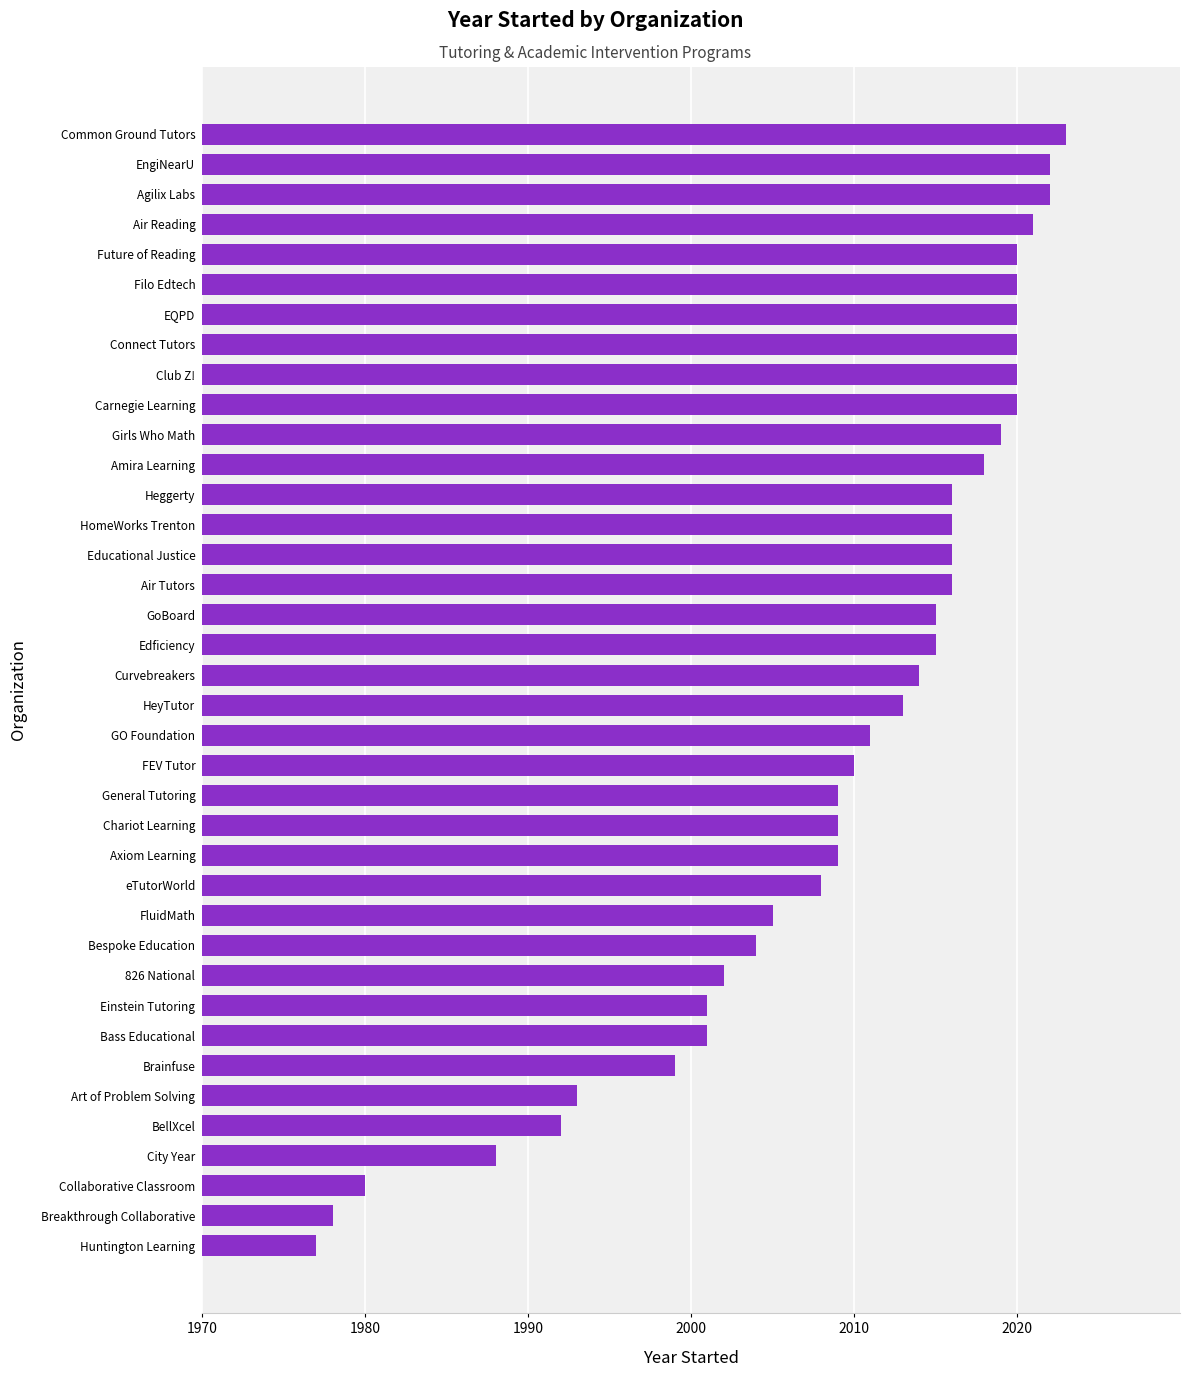

What is the change in value from Bespoke Education to Future of Reading?

+16